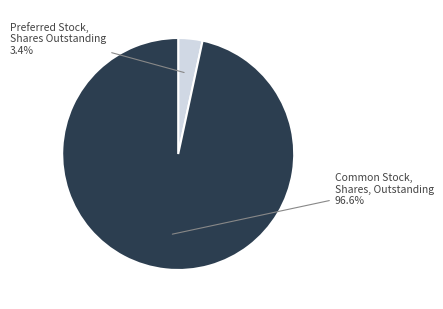

Is there a majority slice in this chart?

Yes